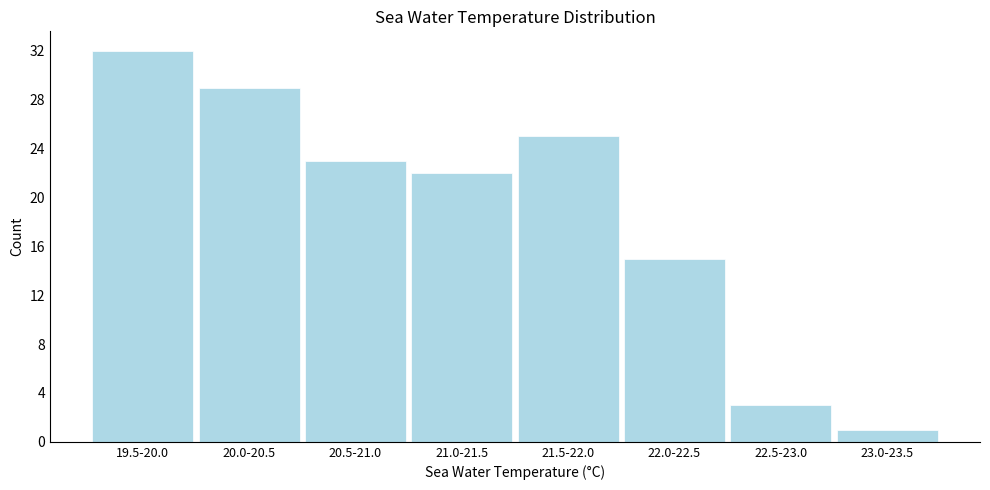

Reading left to right, list all the values displayed in this chart.

32	29	23	22	25	15	3	1